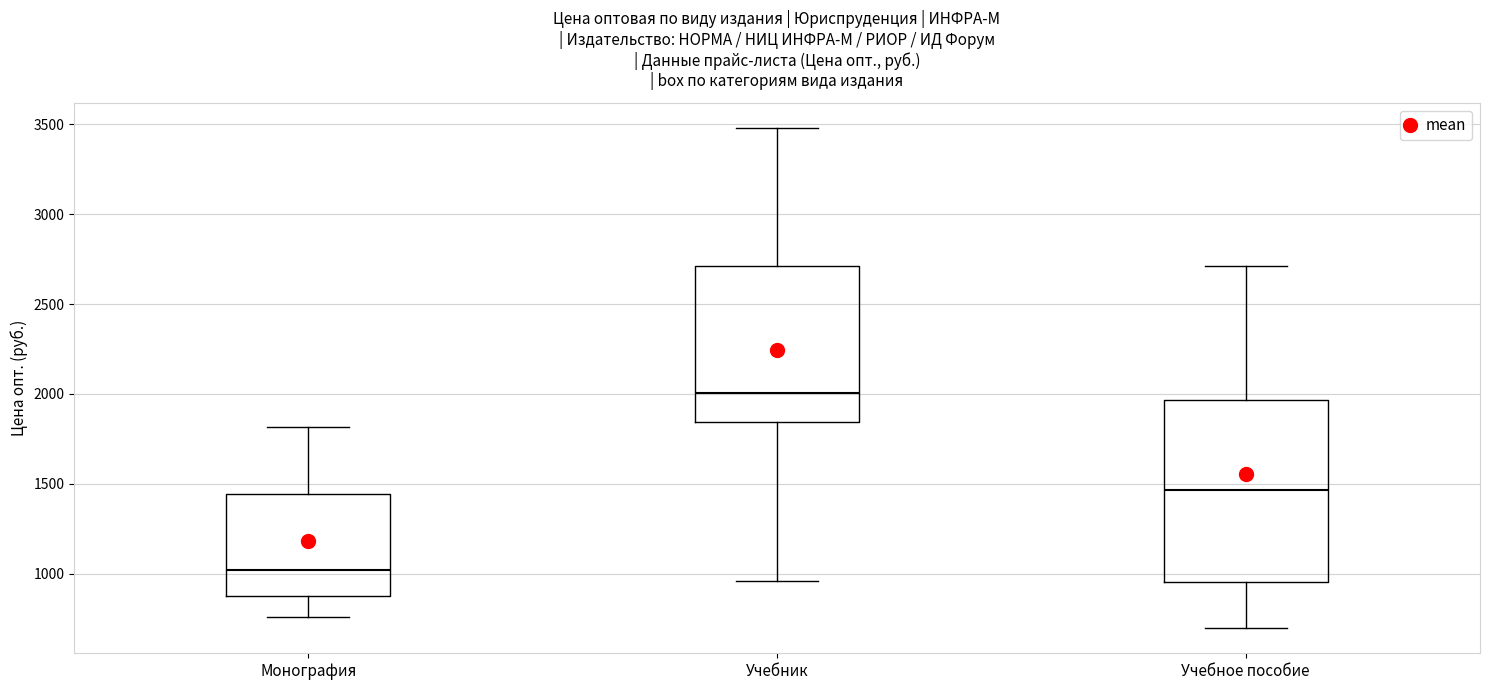

Reading left to right, read every box against the y-axis: the position of its median line, the range the box covers, and the ends of its whiskers. The values are not printed on the chart, so give them approximately, as read against the axis.

Монография: median 1000, box 850 to 1450, whiskers 750 to 1800
Учебник: median 2000, box 1850 to 2700, whiskers 950 to 3500
Учебное пособие: median 1450, box 950 to 1950, whiskers 700 to 2700